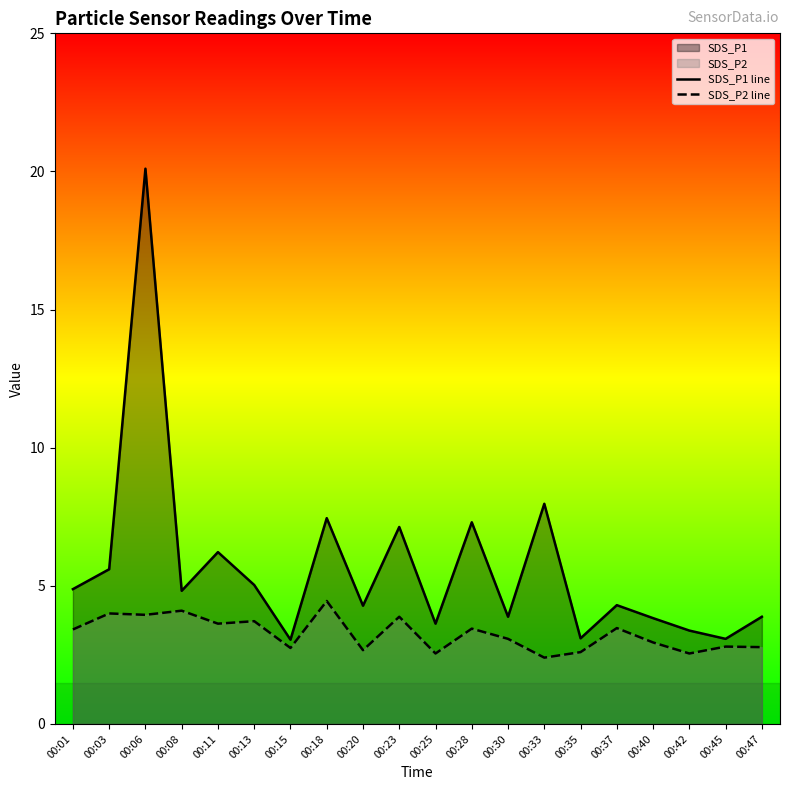

What is the difference between the maximum and minimum values in the SDS_P2 line series?

2.1